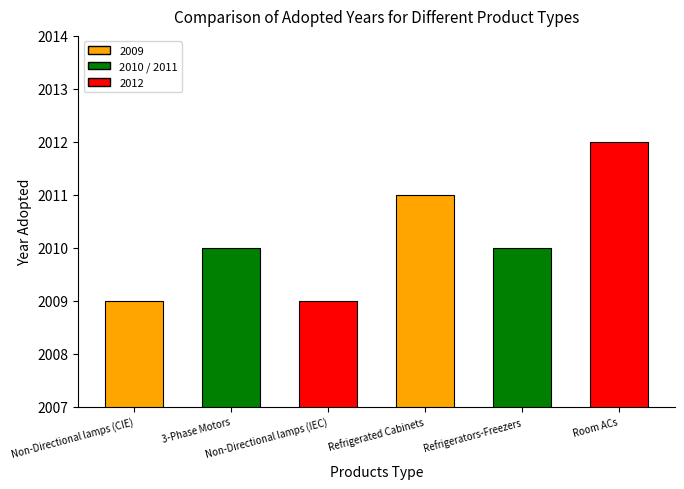

Which has a higher value, Refrigerated Cabinets or Non-Directional lamps (CIE)?

Refrigerated Cabinets